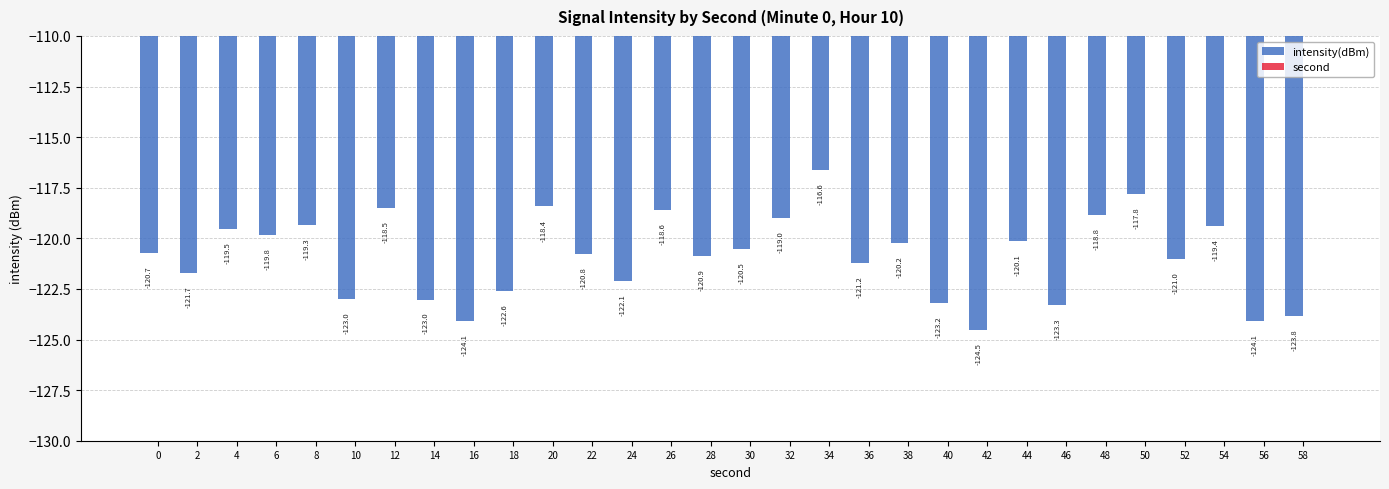

What are all the series names shown in the legend?

intensity(dBm), second